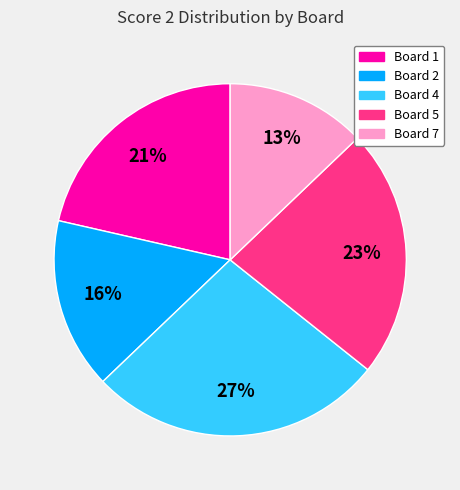

To the nearest percent, what is the difference between the largest and smallest slice percentages?

14%